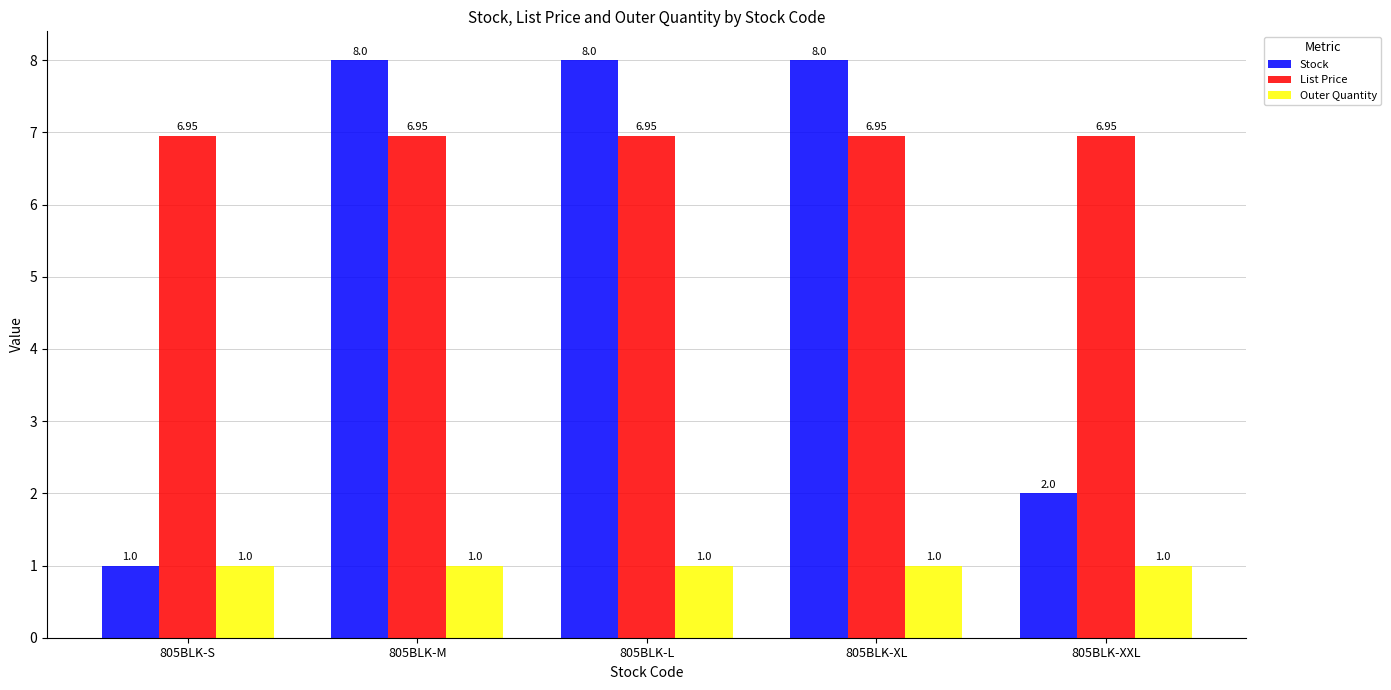

Which series has the widest spread of values?

Stock